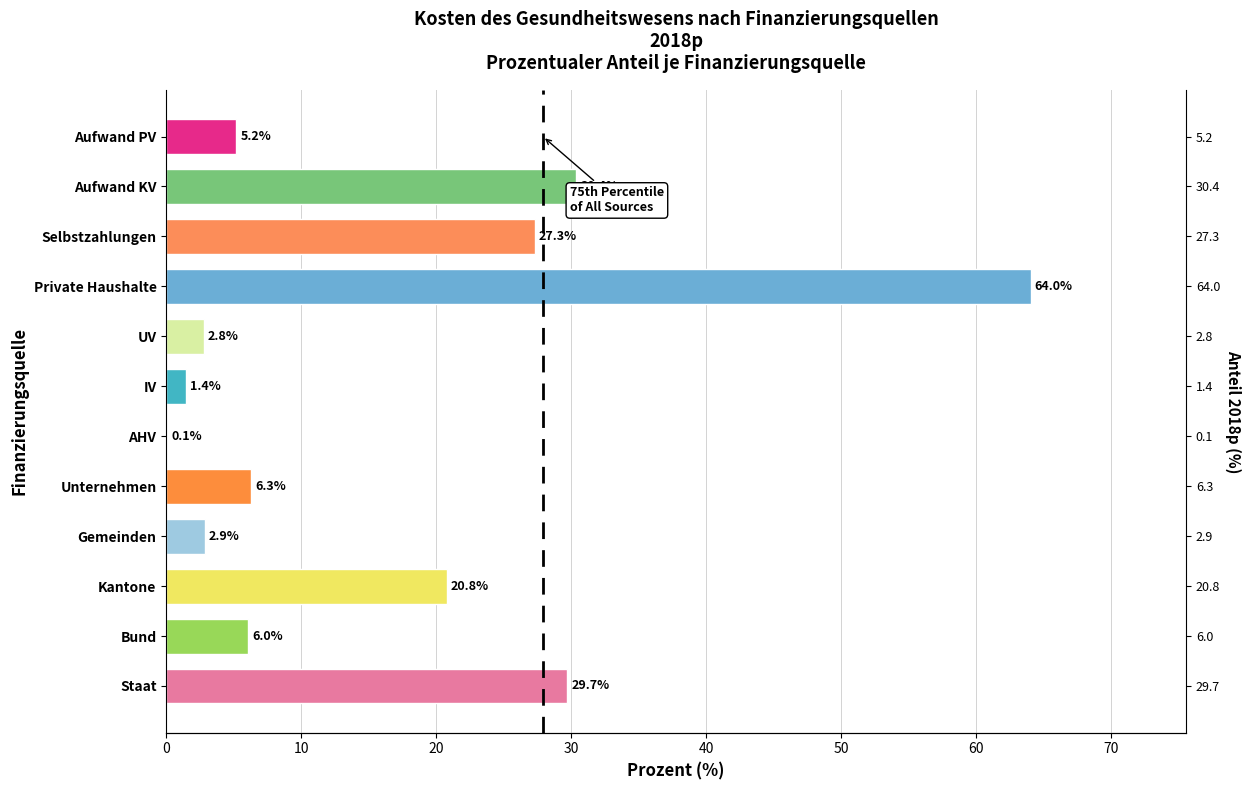

Where is the data nearest to the value 32?

Aufwand KV